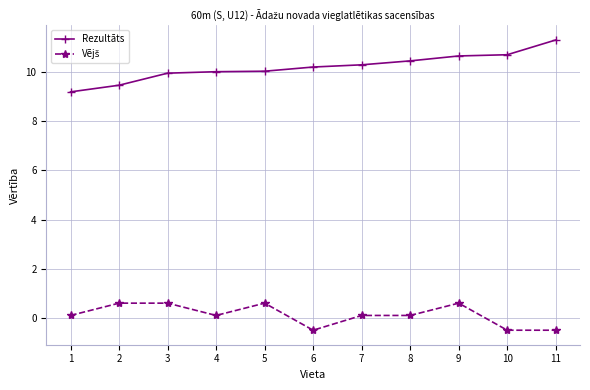

The Rezultāts series shows 1.9 at 2. True or false?

False